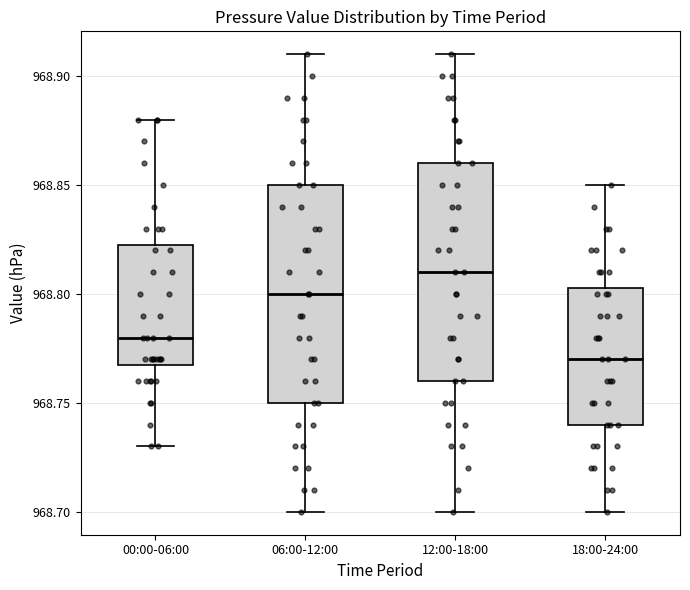

Reading left to right, transcribe this box plot: for each box, give where its median line is, the range the box spans, and where its two whiskers end, as read against the y-axis. The values are not printed on the chart, so give them approximately, as read against the axis.

00:00-06:00: median 968.780, box 968.770 to 968.825, whiskers 968.730 to 968.880
06:00-12:00: median 968.800, box 968.750 to 968.850, whiskers 968.700 to 968.910
12:00-18:00: median 968.810, box 968.760 to 968.860, whiskers 968.700 to 968.910
18:00-24:00: median 968.770, box 968.740 to 968.805, whiskers 968.700 to 968.850